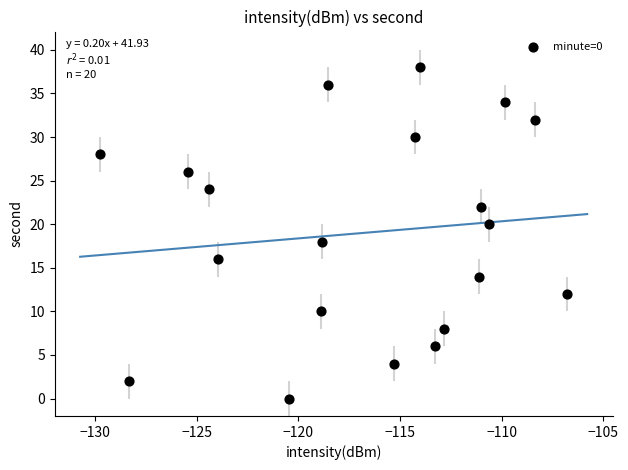

What is the range of Y values (max minus min)?

38